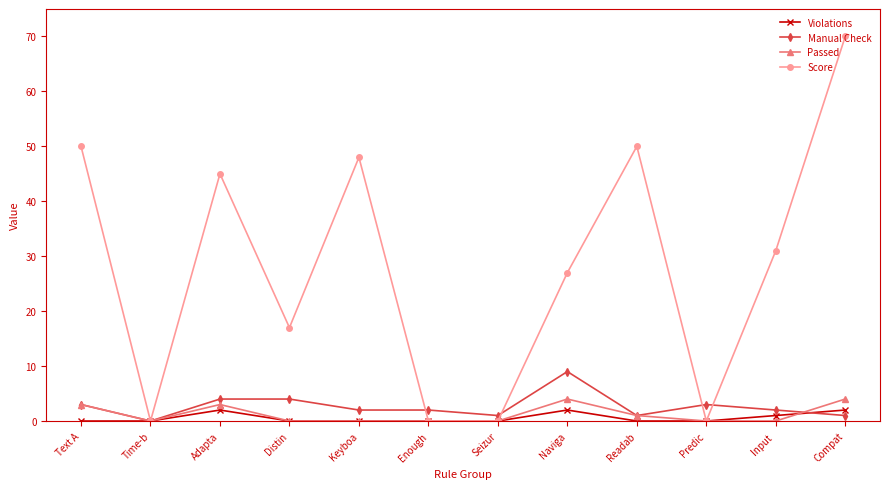

True or false: Score and Manual Check cross at least once.

True